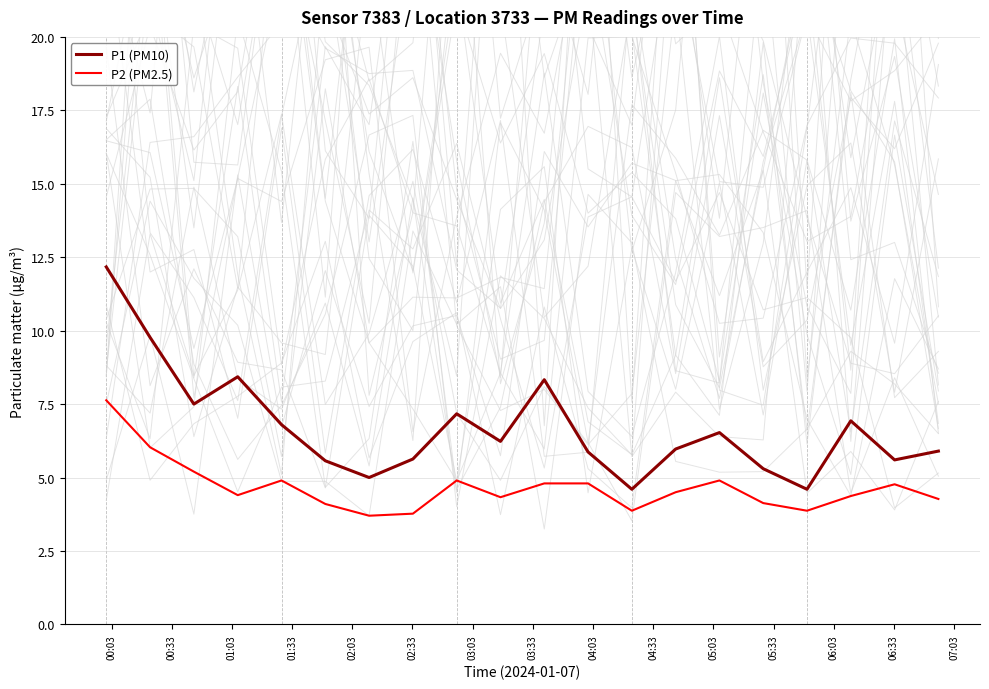

True or false: P2 (PM2.5) and P1 (PM10) cross at least once.

False